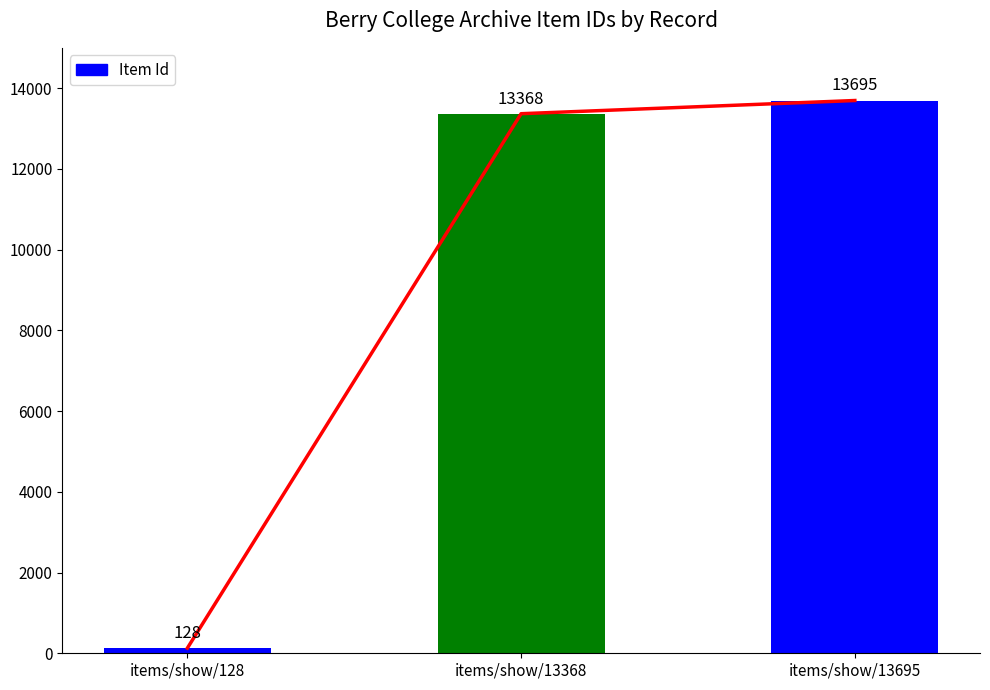

Between items/show/128 and items/show/13368, which is larger?

items/show/13368